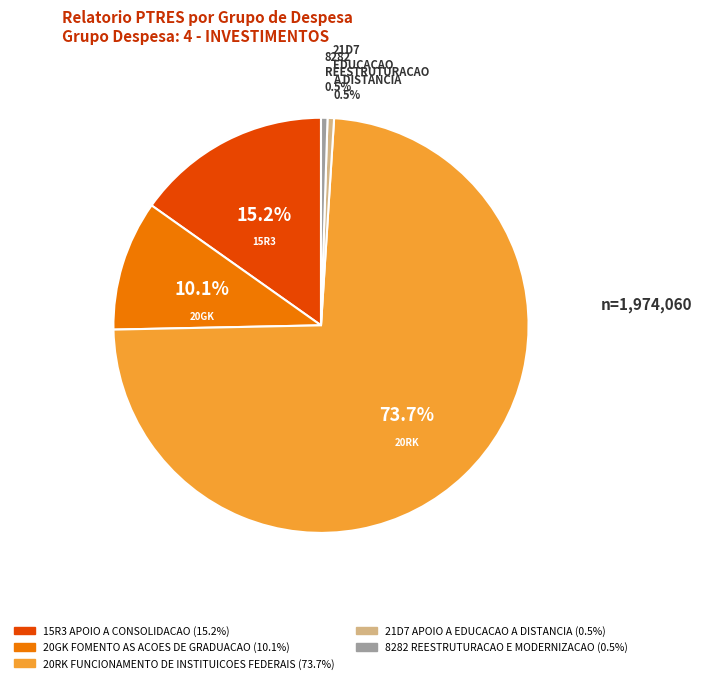

Which category accounts for the majority?

20RK FUNCIONAMENTO DE INSTITUICOES FEDERAIS